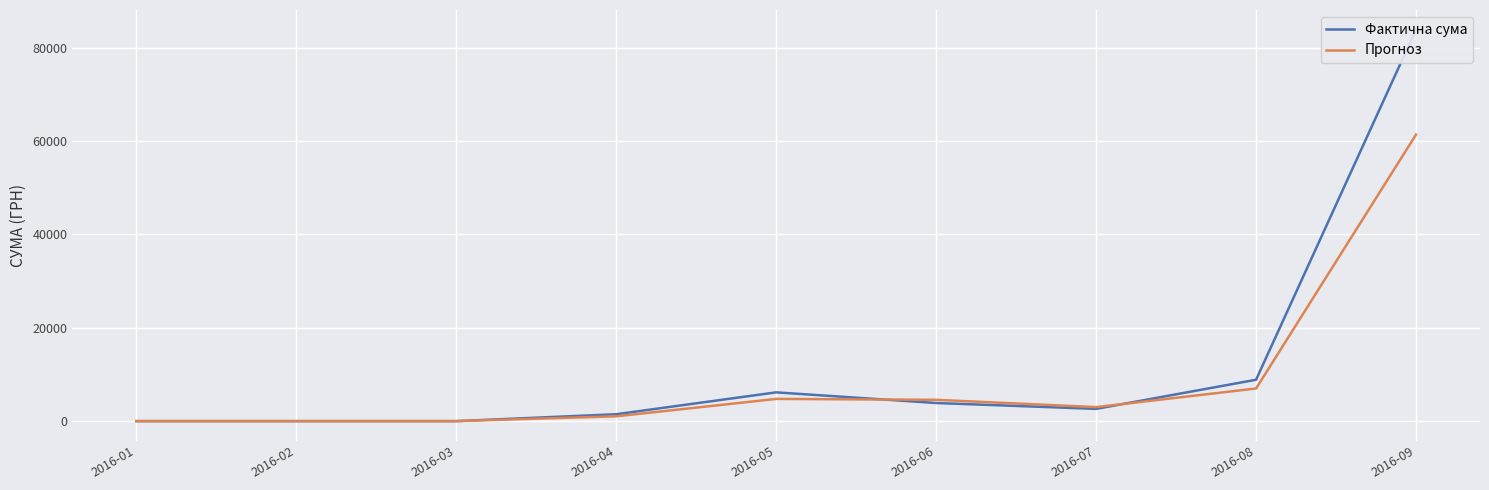

What is the difference between the second highest and minimum values in the Фактична сума series?

8862.6